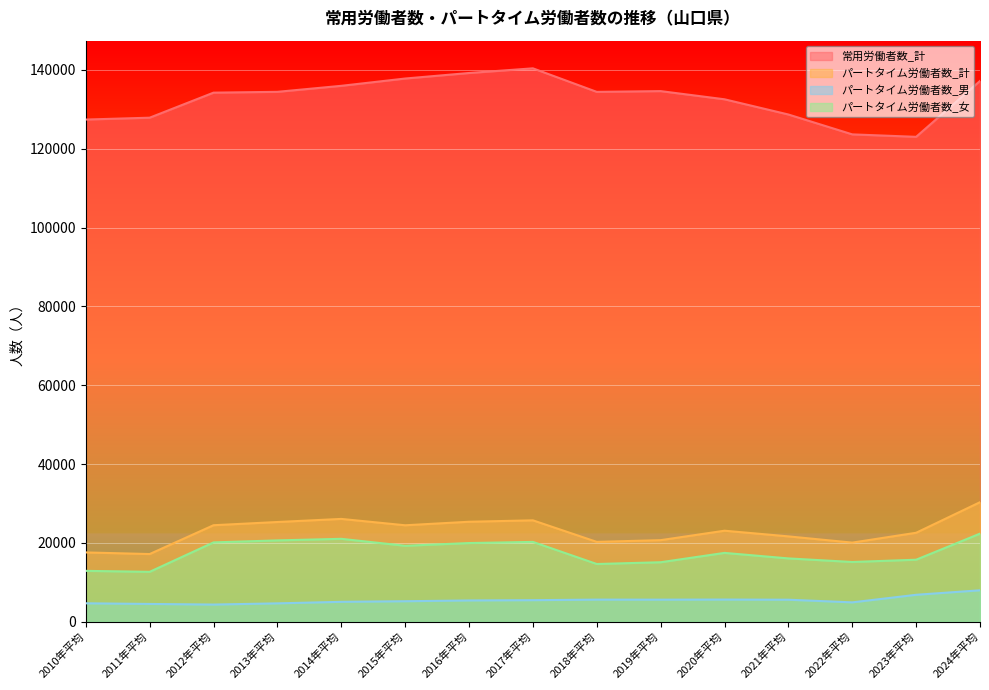

How many data points in パートタイム労働者数_計 are above 23093?

7